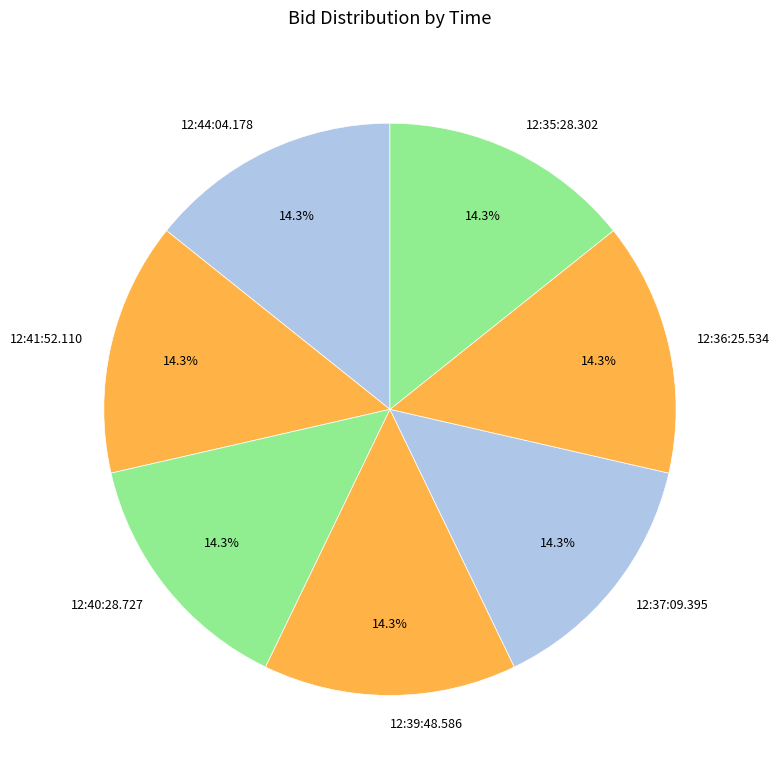

What is the ratio of the value at 12:39:48.586 to the value at 12:35:28.302?

1.0